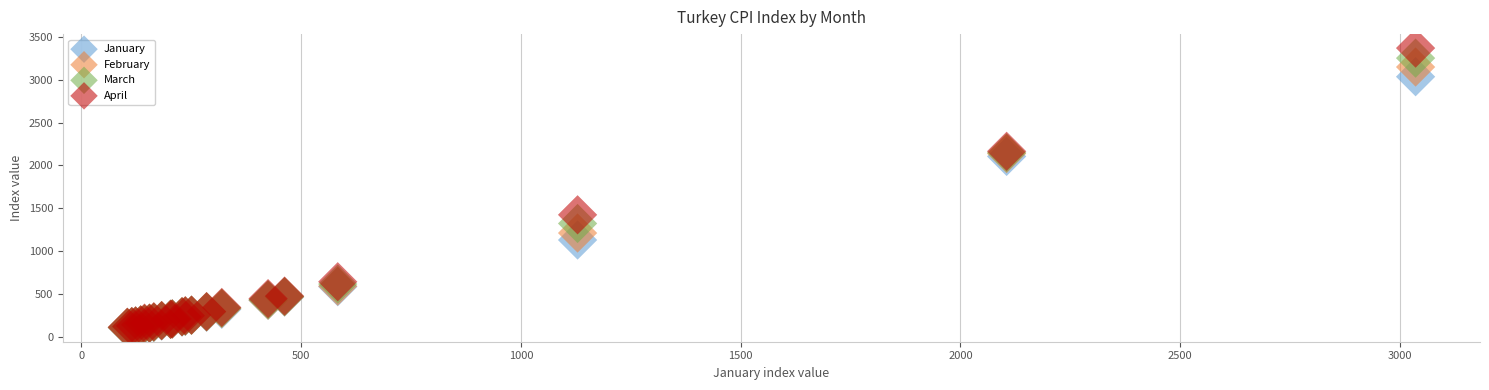

In the April series, what Y value is closest to 1740?

1423.3